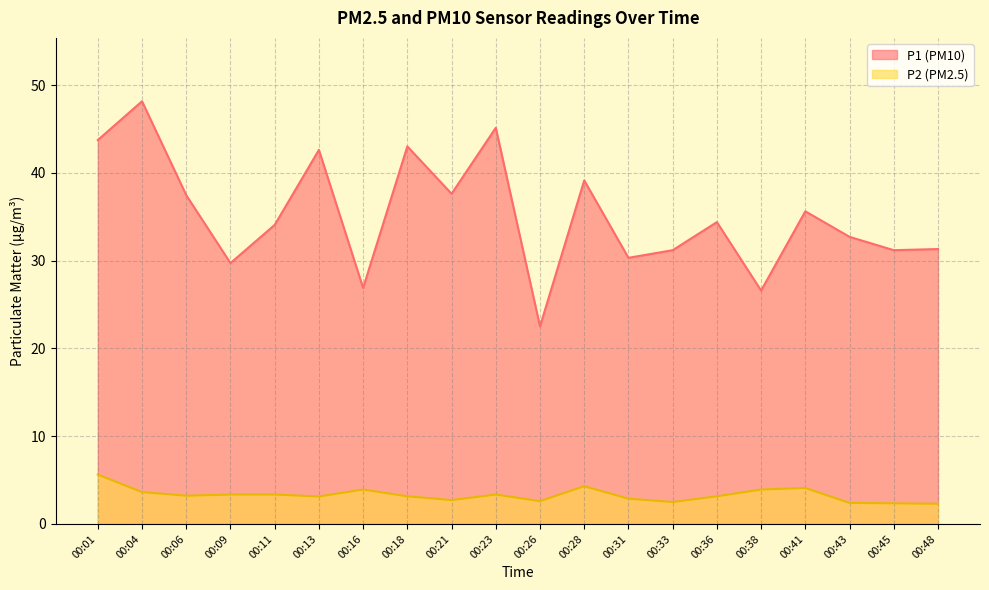

True or false: P1 has more than 2 points higher than both neighbors.

True